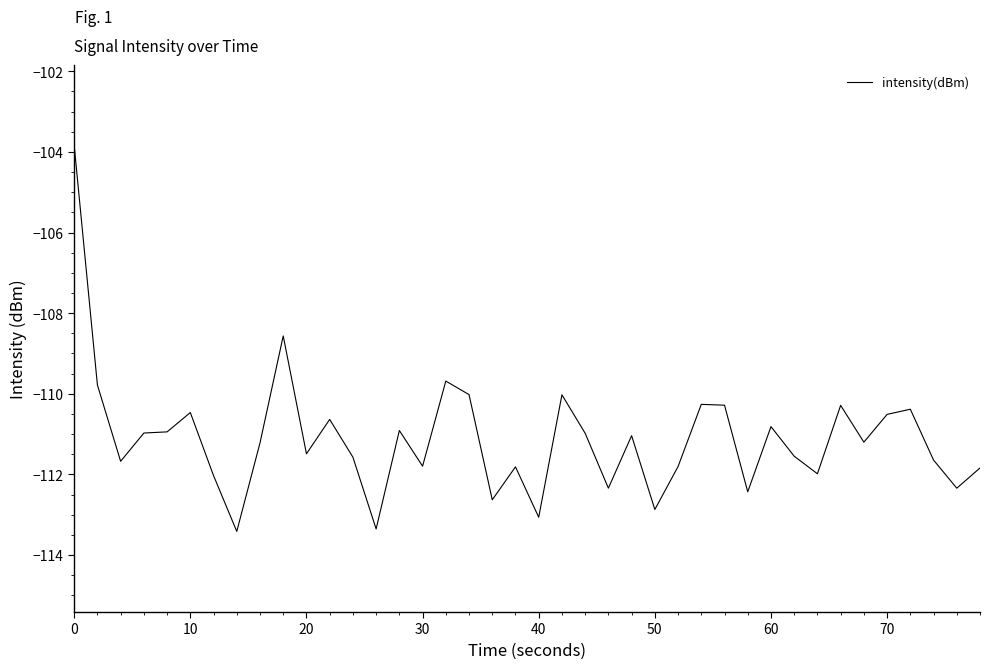

What is the smallest value displayed?

-113.4